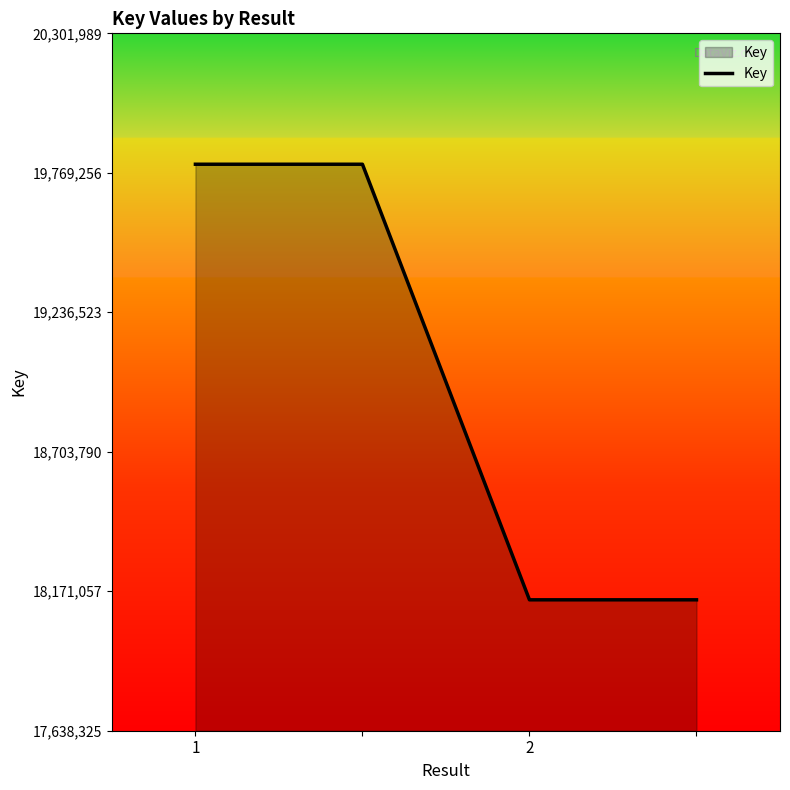

What is the difference between the second highest and minimum values?

1663664